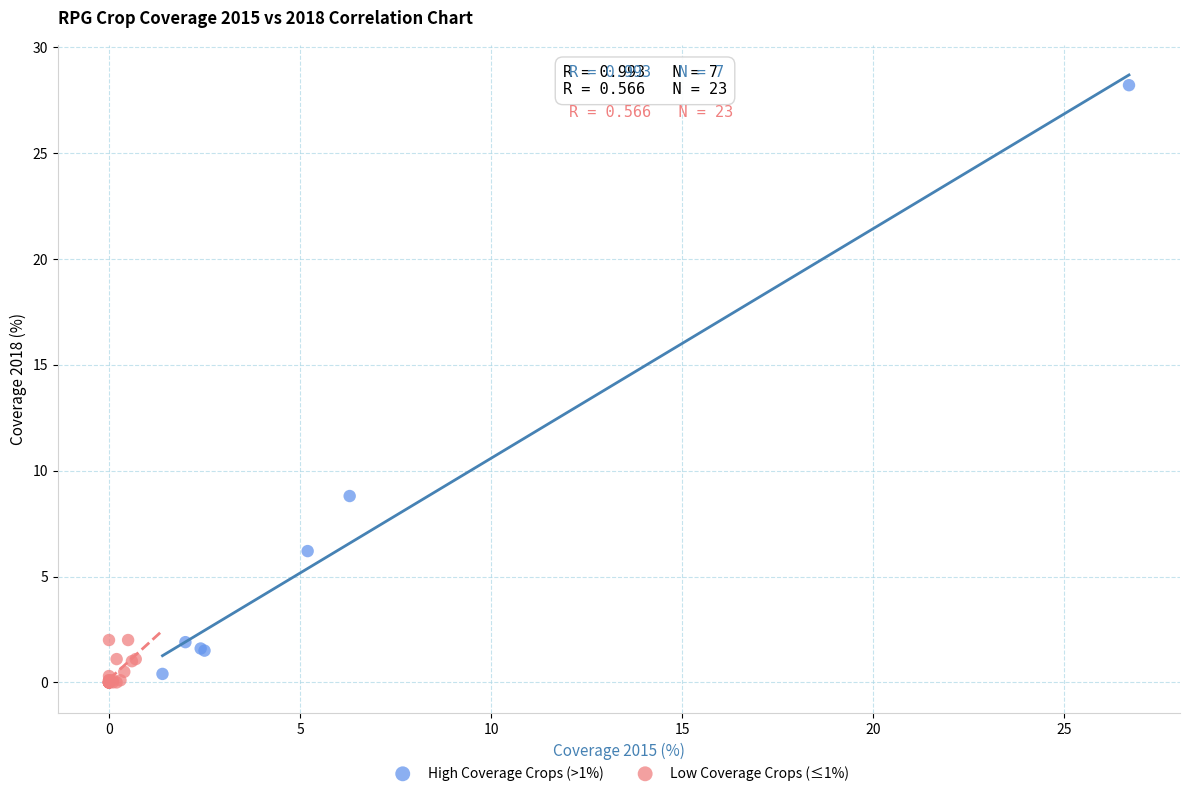

Which series has the widest spread of Y values?

High Coverage Crops (>1%)